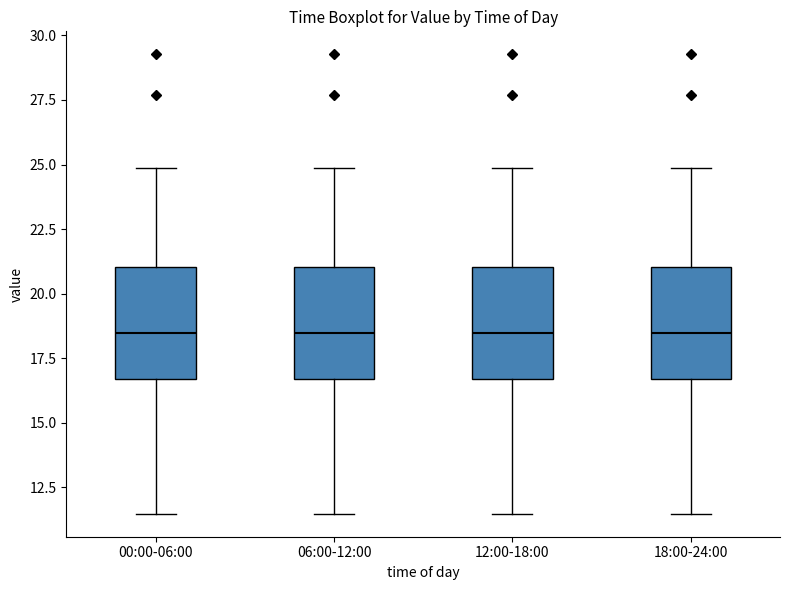

Reading left to right, read every box against the y-axis: the position of its median line, the range the box covers, and the ends of its whiskers. The values are not printed on the chart, so give them approximately, as read against the axis.

00:00-06:00: median 18.5, box 16.5 to 21.0, whiskers 11.5 to 25.0
06:00-12:00: median 18.5, box 16.5 to 21.0, whiskers 11.5 to 25.0
12:00-18:00: median 18.5, box 16.5 to 21.0, whiskers 11.5 to 25.0
18:00-24:00: median 18.5, box 16.5 to 21.0, whiskers 11.5 to 25.0